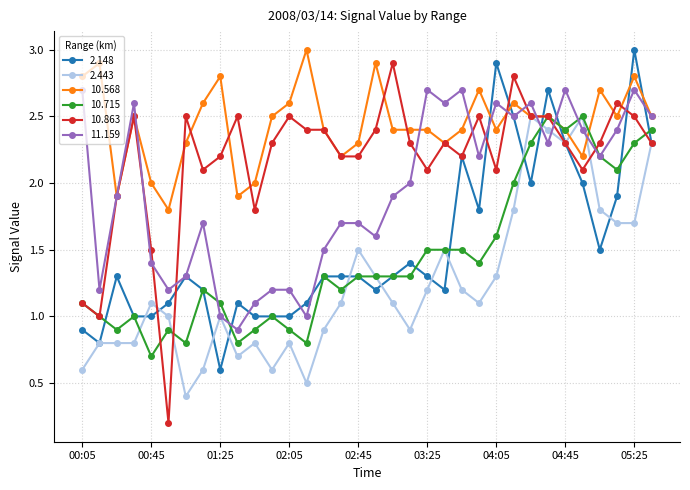

What is the value of the 10.863 point at the 9th from the left?

2.2